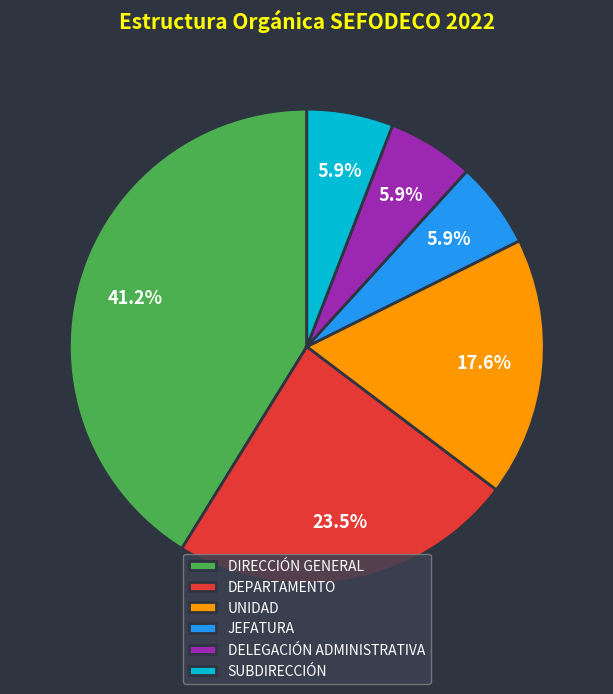

Combined, what portion of the pie is JEFATURA and DELEGACIÓN ADMINISTRATIVA?

11.8%